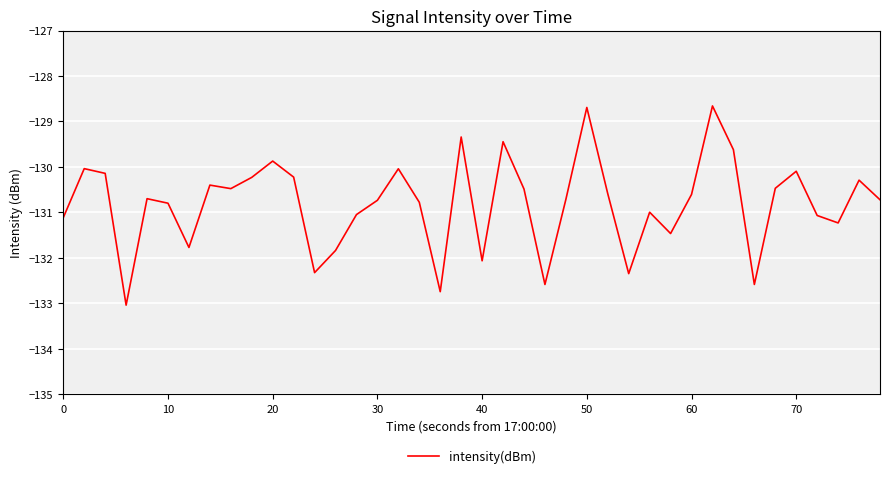

What is the difference between the maximum and minimum values?

4.4